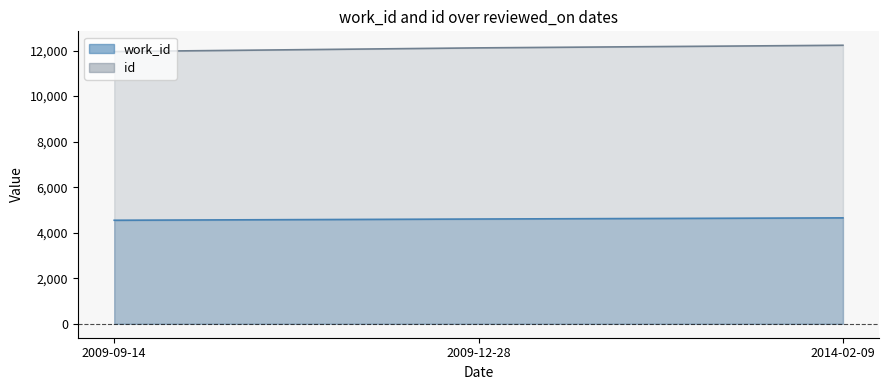

Which series changed the most between 2009-09-14 and 2014-02-09?

id